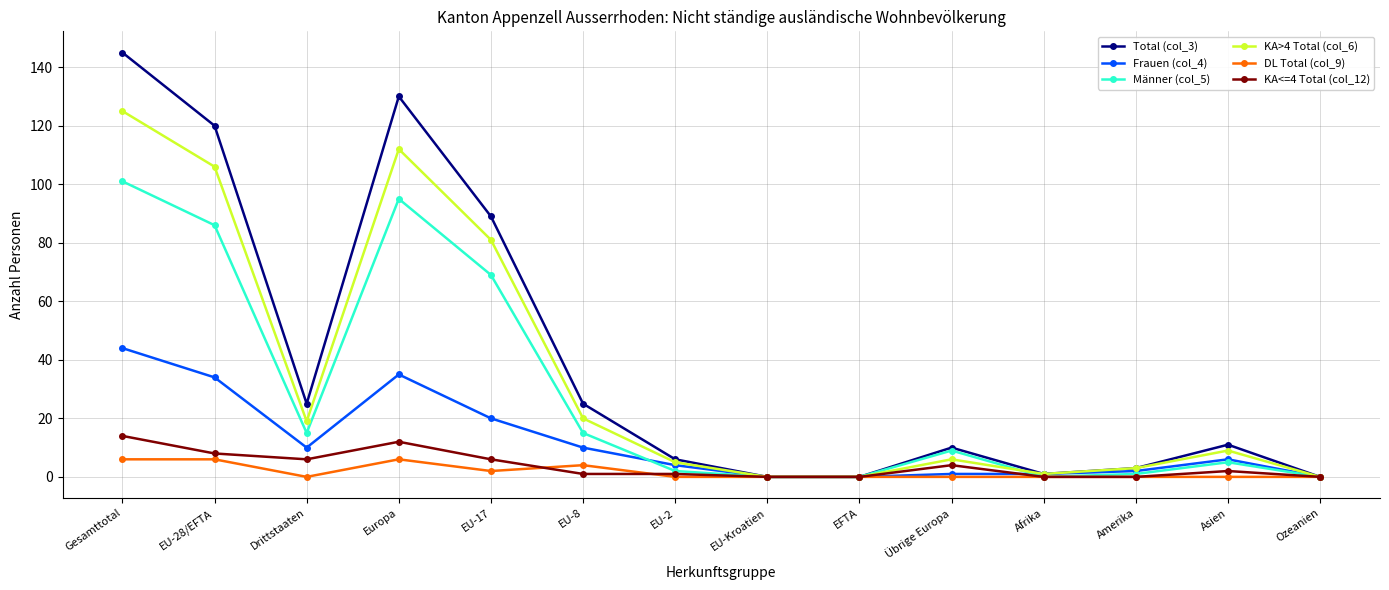

What is the sum of all Männer (col_5) values?

398